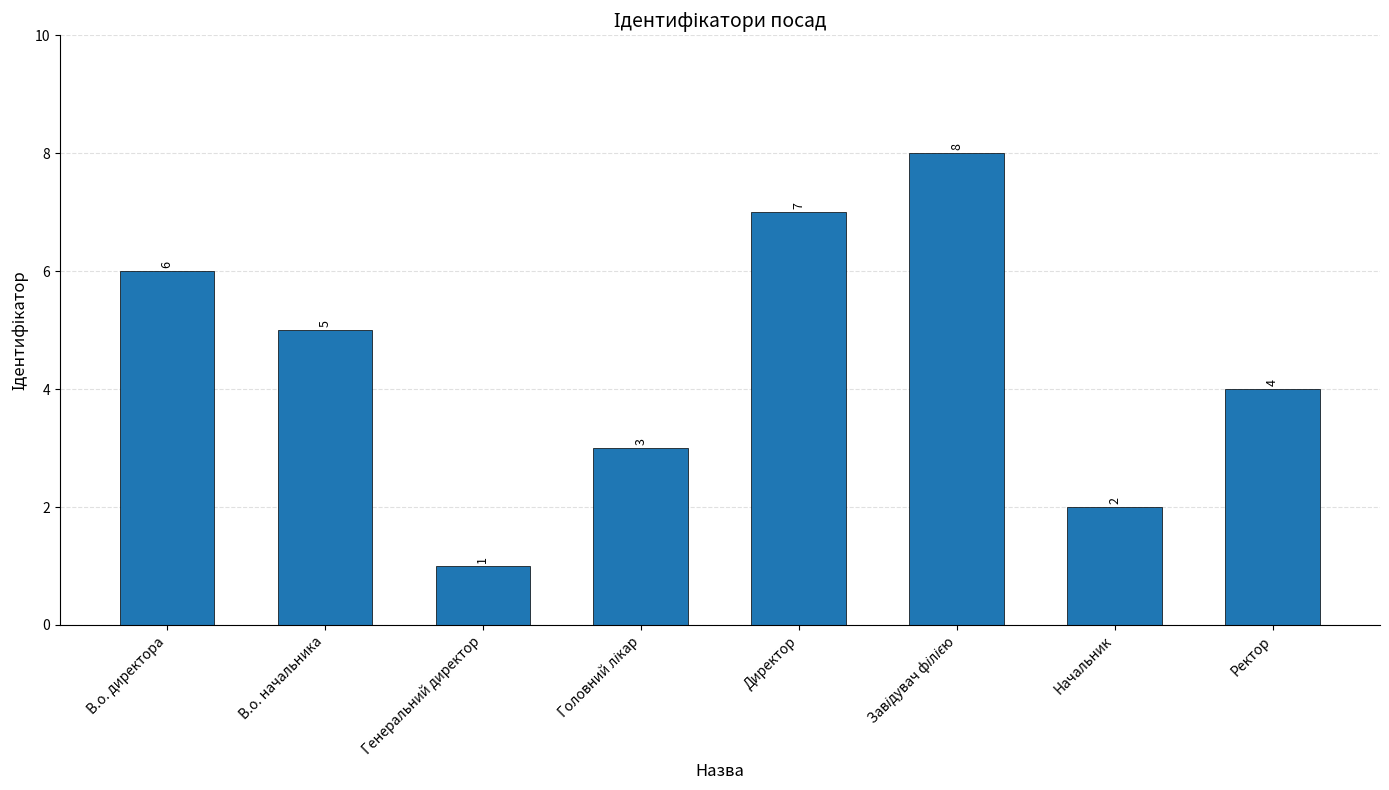

Between Ректор and В.о. начальника, which is larger?

В.о. начальника